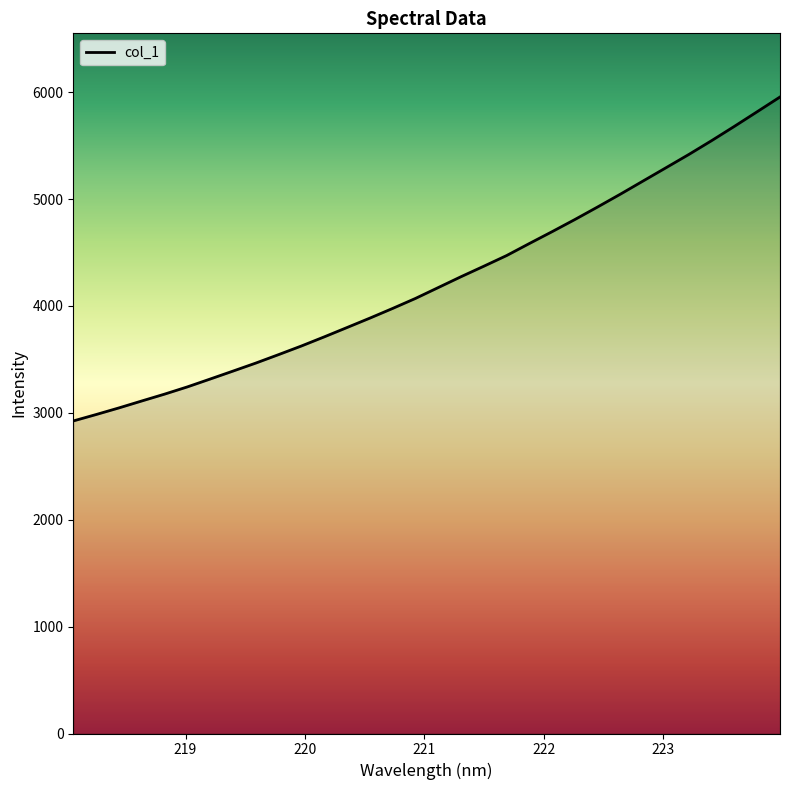

What is the minimum value shown in the chart?

2924.0